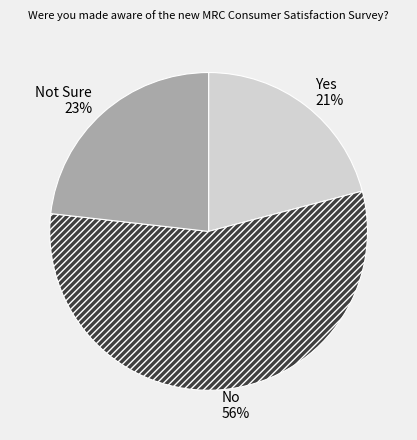

To the nearest percent, what is the combined percentage of Yes and No?

77%